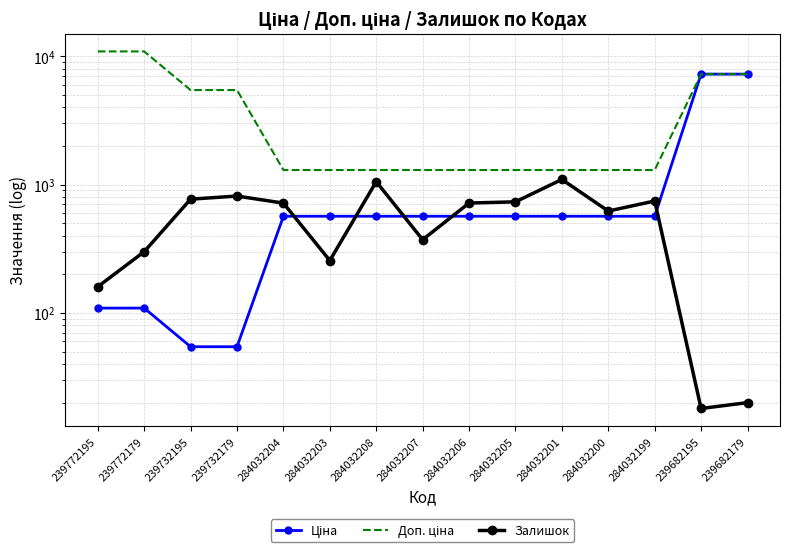

What is the lowest value of the Ціна series?

54.5